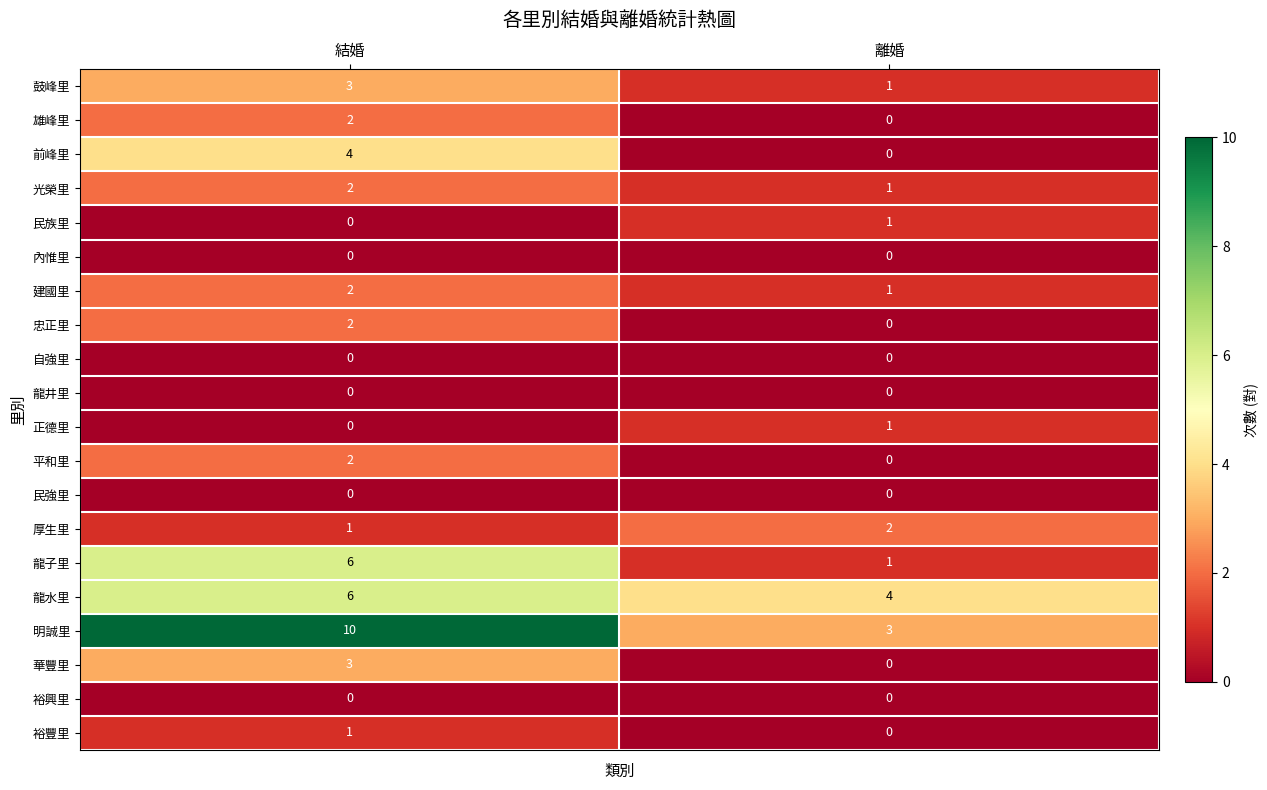

Where is 建國里 nearest to the value 1?

離婚